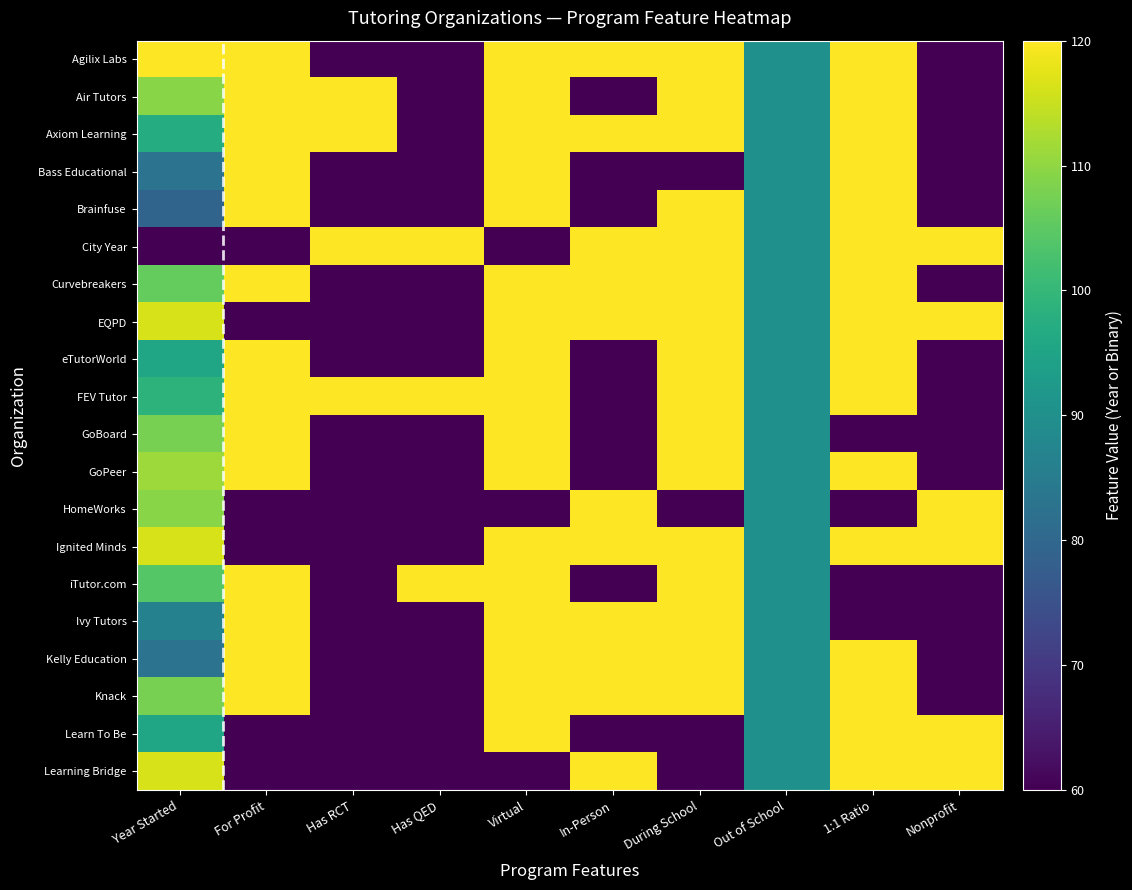

Between For Profit and Has RCT, which series saw the biggest shift?

Agilix Labs